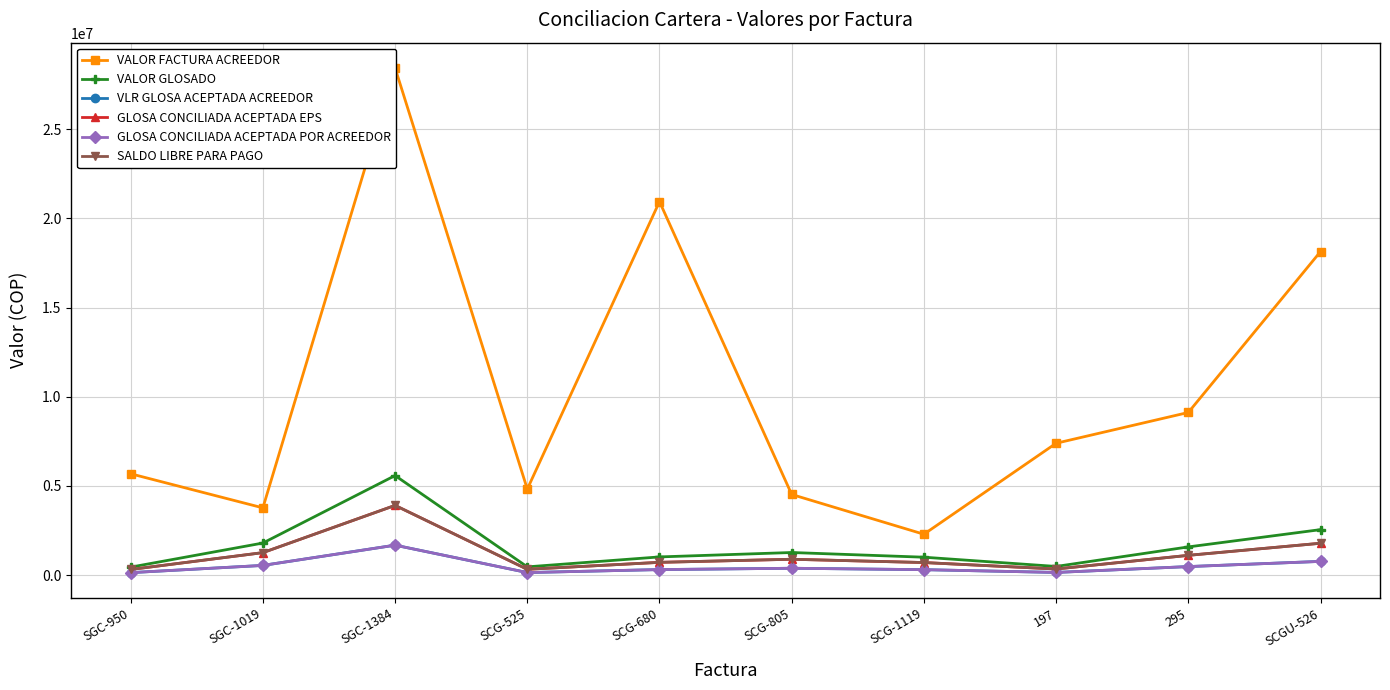

Reading left to right, transcribe all the data shown in this chart.

VALOR FACTURA ACREEDOR: SGC-950=5676514.0	SGC-1019=3765232.0	SGC-1384=28437527.0	SCG-525=4817576.0	SCG-680=20939822.0	SCG-805=4516452.0	SCG-1119=2286015.0	197=7388334.0	295=9114812.0	SCGU-526=18136916.0
VALOR GLOSADO: SGC-950=441800.0	SGC-1019=1792822.0	SGC-1384=5576538.0	SCG-525=456643.0	SCG-680=1014627.0	SCG-805=1261473.0	SCG-1119=998536.0	197=480048.0	295=1575505.0	SCGU-526=2544500.0
VLR GLOSA ACEPTADA ACREEDOR: SGC-950=132540.0	SGC-1019=537846.6	SGC-1384=1672961.4	SCG-525=136992.9	SCG-680=304388.1	SCG-805=378441.9	SCG-1119=299560.8	197=144014.4	295=472651.5	SCGU-526=763350.0
GLOSA CONCILIADA ACEPTADA EPS: SGC-950=309260.0	SGC-1019=1254975.4	SGC-1384=3903576.6	SCG-525=319650.1	SCG-680=710238.9	SCG-805=883031.1	SCG-1119=698975.2	197=336033.6	295=1102853.5	SCGU-526=1781150.0
GLOSA CONCILIADA ACEPTADA POR ACREEDOR: SGC-950=132540.0	SGC-1019=537846.6	SGC-1384=1672961.4	SCG-525=136992.9	SCG-680=304388.1	SCG-805=378441.9	SCG-1119=299560.8	197=144014.4	295=472651.5	SCGU-526=763350.0
SALDO LIBRE PARA PAGO: SGC-950=309260.0	SGC-1019=1254975.4	SGC-1384=3903576.6	SCG-525=319650.1	SCG-680=710238.9	SCG-805=883031.1	SCG-1119=698975.2	197=336033.6	295=1102853.5	SCGU-526=1781150.0